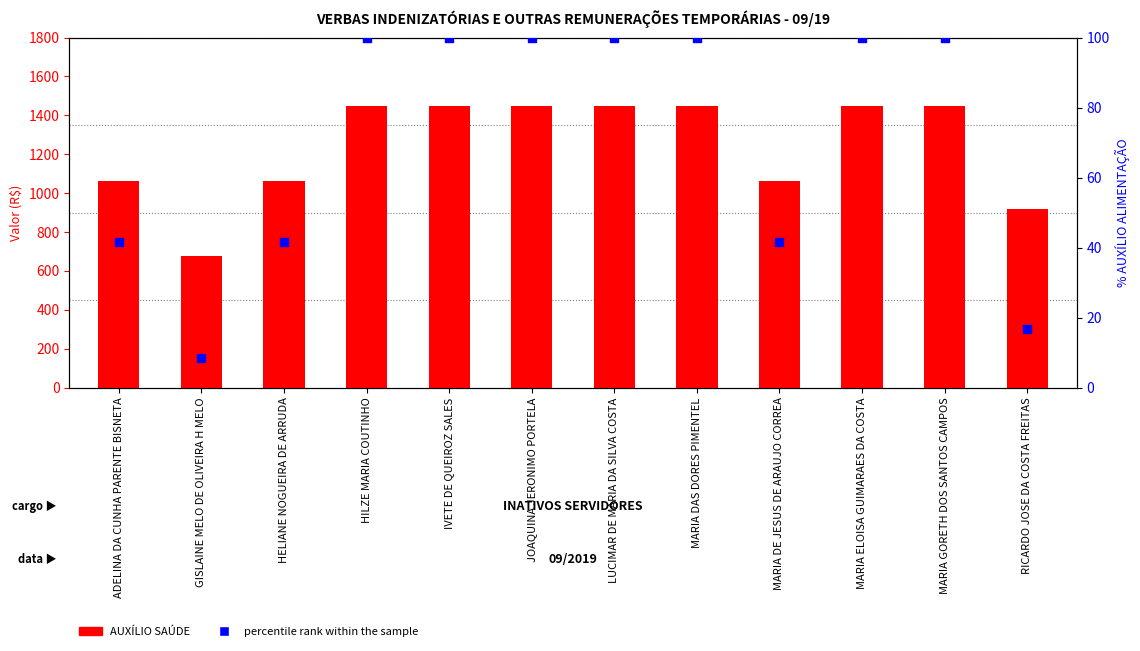

Which series has the largest Y range (max minus min)?

AUXÍLIO SAÚDE